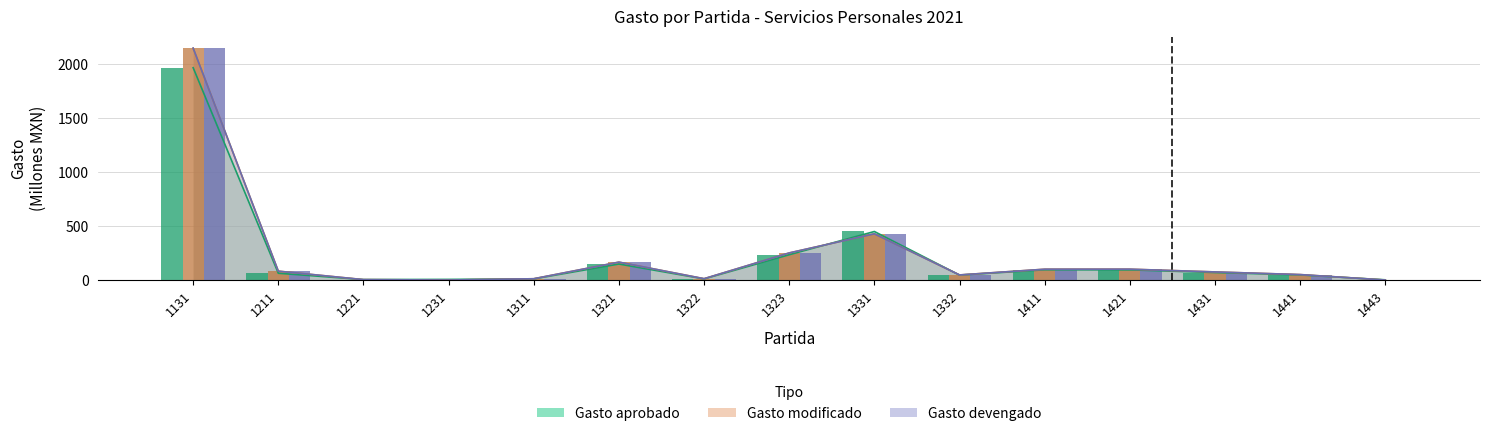

Rank the series at 1441 from lowest to highest value.

Gasto aprobado, Gasto modificado, Gasto devengado